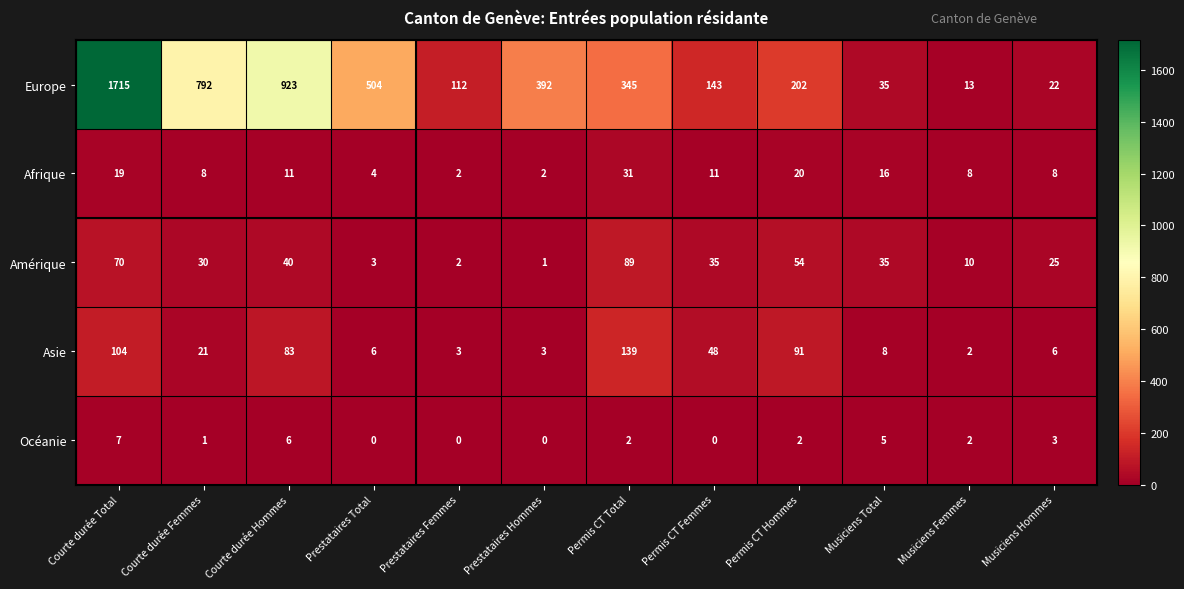

How many distinct data groups are displayed?

5